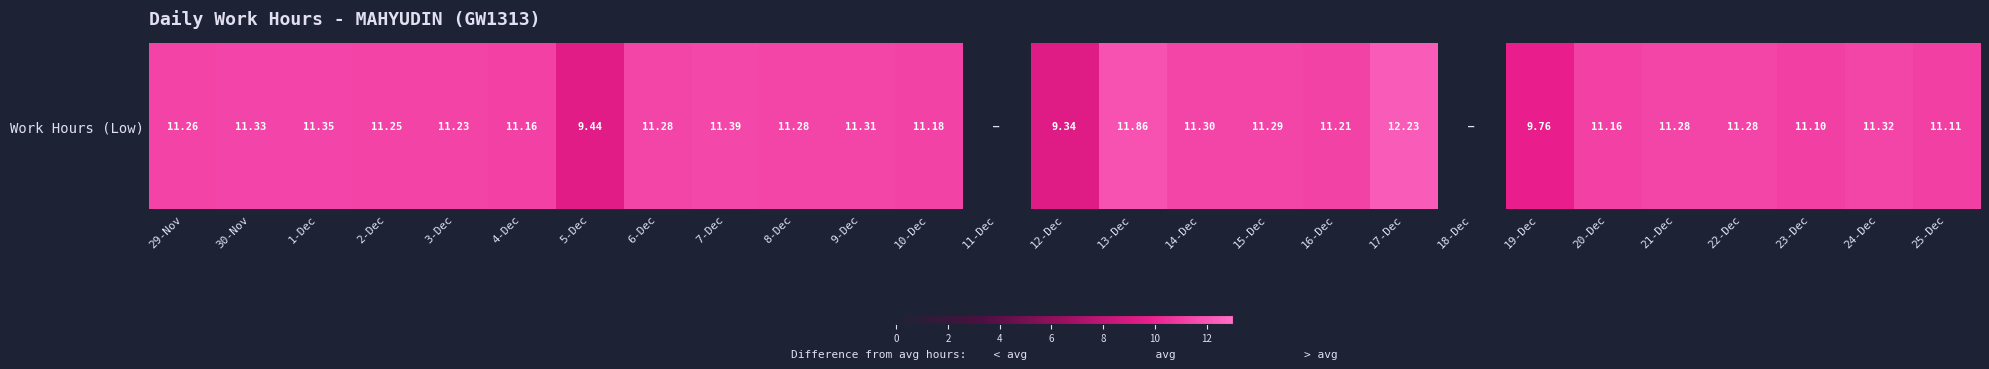

Reading right to left, extract all data points from this chart.

25-Dec=11.1	24-Dec=11.3	23-Dec=11.1	22-Dec=11.3	21-Dec=11.3	20-Dec=11.2	19-Dec=9.8	18-Dec=0.0	17-Dec=12.2	16-Dec=11.2	15-Dec=11.3	14-Dec=11.3	13-Dec=11.9	12-Dec=9.3	11-Dec=0.0	10-Dec=11.2	9-Dec=11.3	8-Dec=11.3	7-Dec=11.4	6-Dec=11.3	5-Dec=9.4	4-Dec=11.2	3-Dec=11.2	2-Dec=11.2	1-Dec=11.3	30-Nov=11.3	29-Nov=11.3